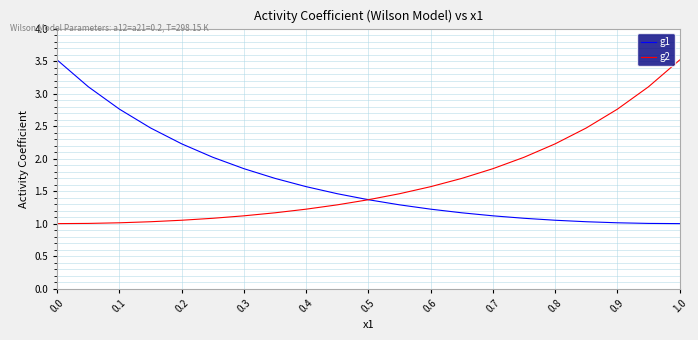

What is the minimum value shown in the chart?

1.0